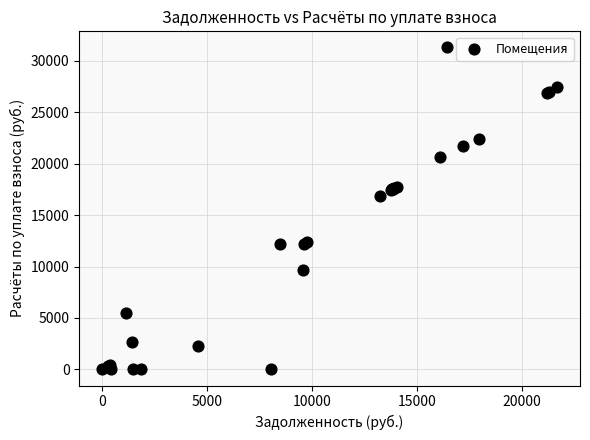

What Y value in the scatter plot is closest to 15649?

16869.0